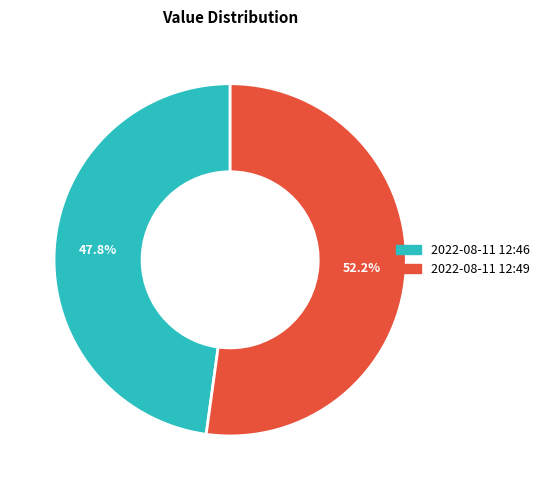

Does any single category account for the majority?

Yes